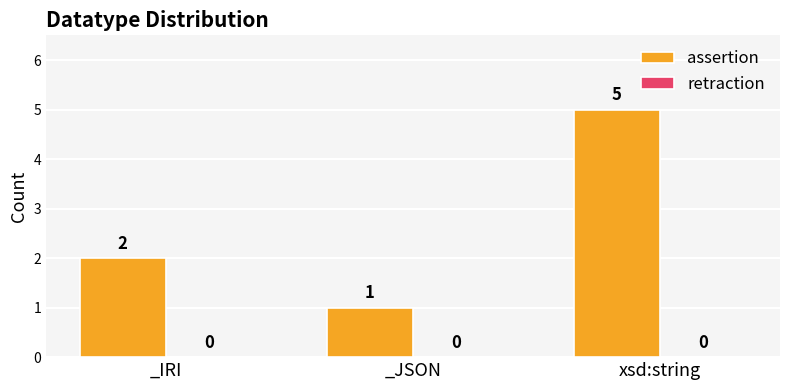

What is the difference between the maximum and minimum values?

4